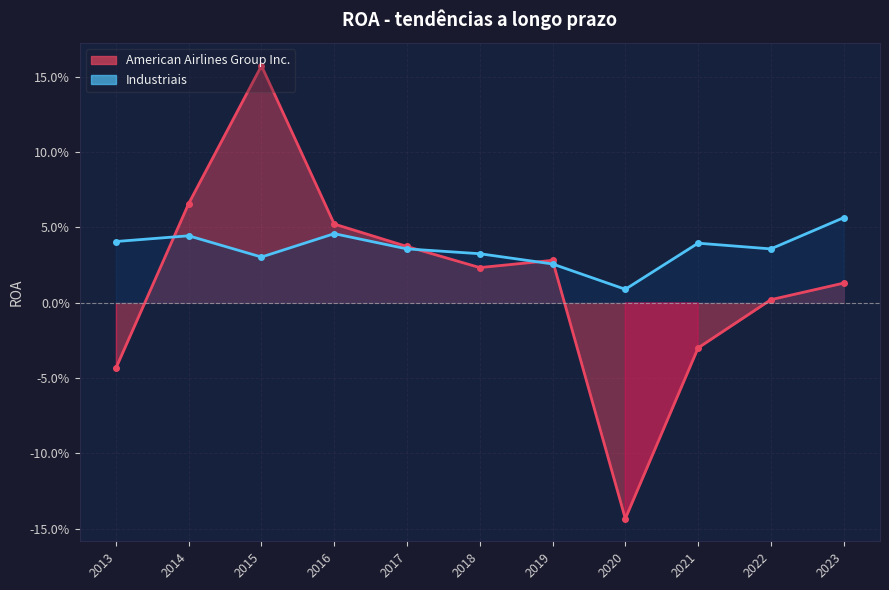

At which label is American Airlines Group Inc. closest to 0?

2022